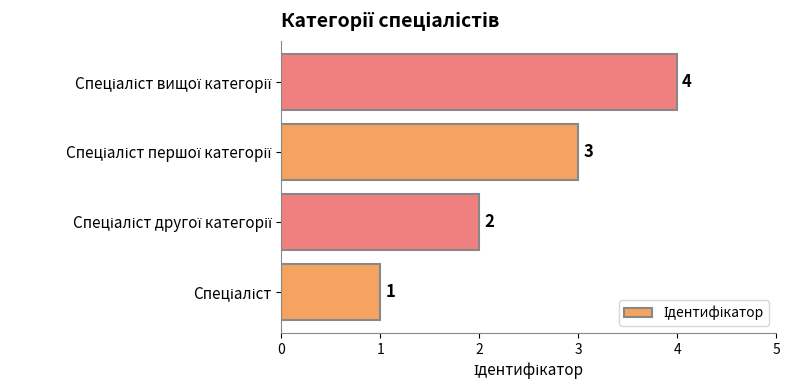

Count the values in the range 2 to 4.

3